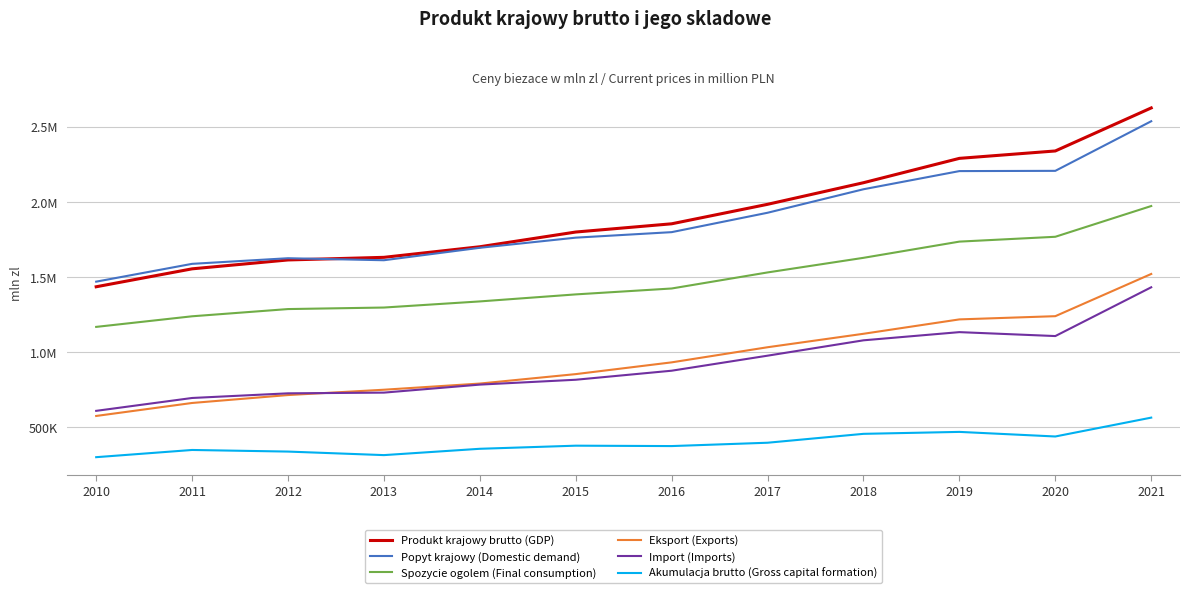

Reading left to right, list all the values displayed in this chart.

Produkt krajowy brutto (GDP): 2010=1434368	2011=1553641	2012=1612739	2013=1630126	2014=1700552	2015=1798471	2016=1853205	2017=1982794	2018=2126506	2019=2288492	2020=2337672	2021=2623948
Popyt krajowy (Domestic demand): 2010=1468369	2011=1586829	2012=1624207	2013=1610850	2014=1693598	2015=1761030	2016=1797670	2017=1926678	2018=2083007	2019=2203773	2020=2205415	2021=2535370
Spozycie ogolem (Final consumption): 2010=1167479	2011=1237991	2012=1286038	2013=1296223	2014=1336915	2015=1383647	2016=1422908	2017=1529699	2018=1626870	2019=1734712	2020=1766884	2021=1971398
Eksport (Exports): 2010=575058	2011=661445	2012=714093	2013=749547	2014=790566	2015=853380	2016=931575	2017=1032157	2018=1121690	2019=1217371	2020=1238754	2021=1519546
Import (Imports): 2010=609059	2011=694633	2012=725561	2013=730271	2014=783612	2015=815939	2016=876040	2017=976041	2018=1078191	2019=1132652	2020=1106497	2021=1430968
Akumulacja brutto (Gross capital formation): 2010=300890	2011=348838	2012=338169	2013=314627	2014=356683	2015=377383	2016=374762	2017=396979	2018=456137	2019=469061	2020=438531	2021=563972